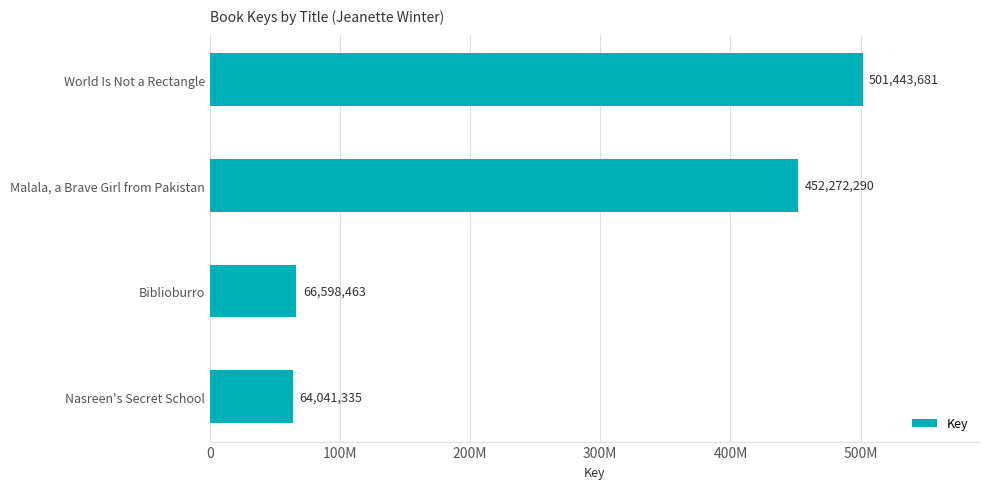

What is the difference between the maximum and minimum values?

437402346